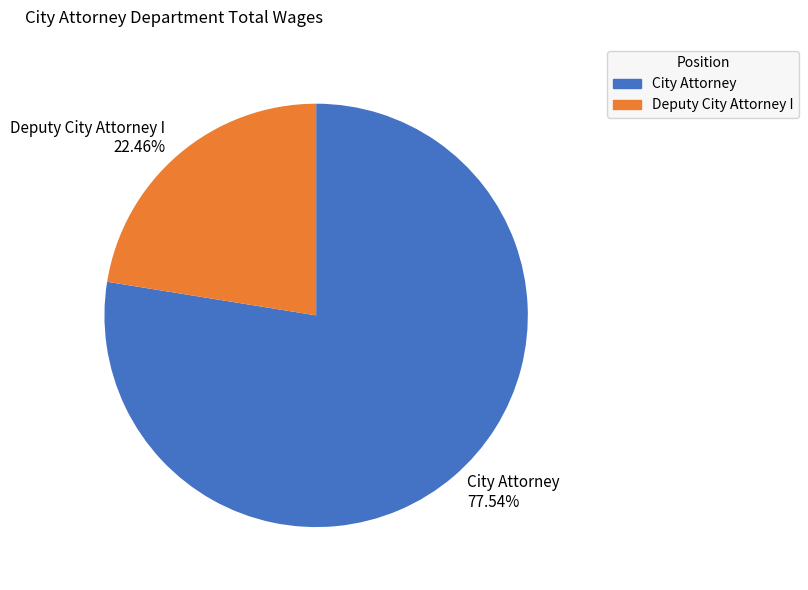

Which category has the biggest portion of the pie?

City Attorney